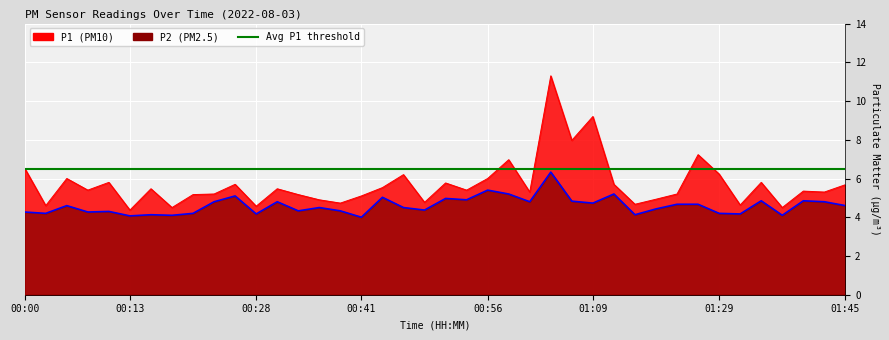

Which category has the highest value in the P2 series?

01:04